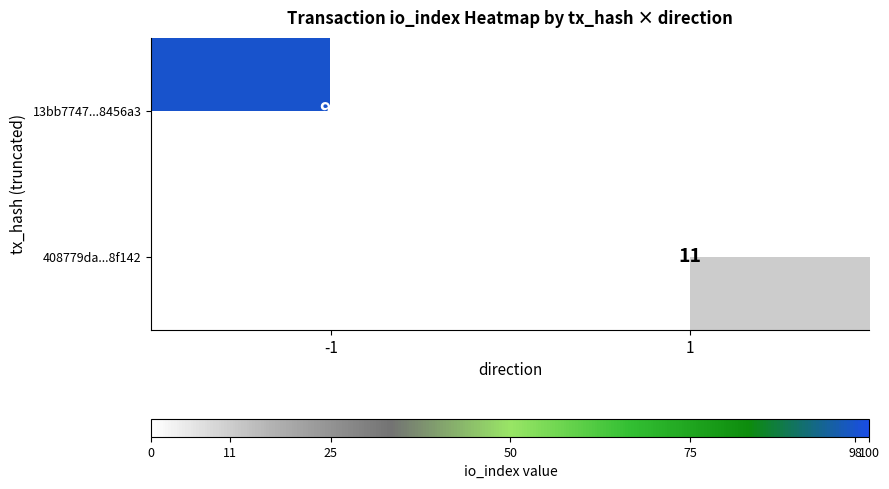

The 13bb7747...8456a3 series shows 65 at -1. True or false?

False